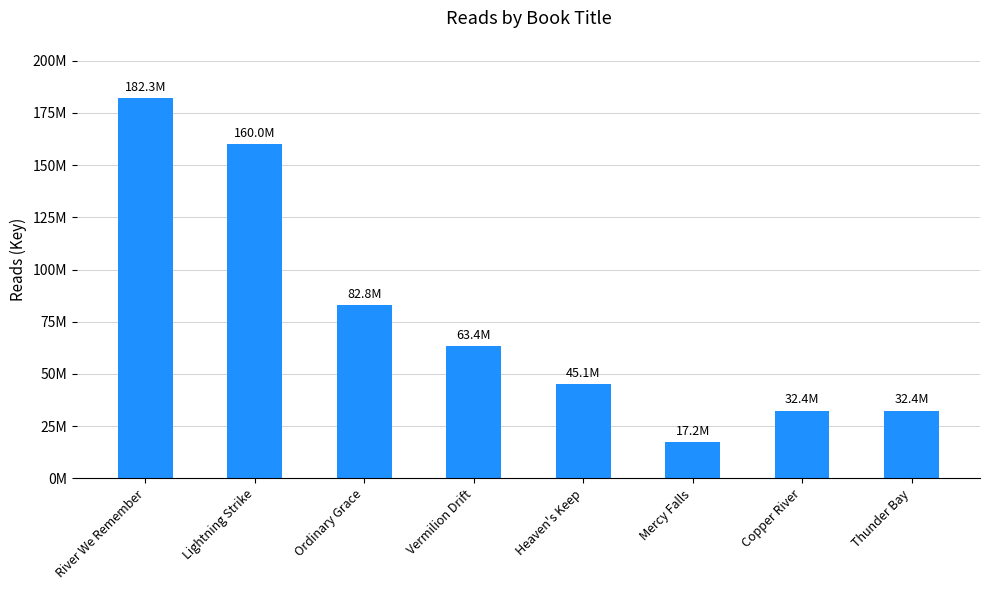

What is the smallest value displayed?

17230126